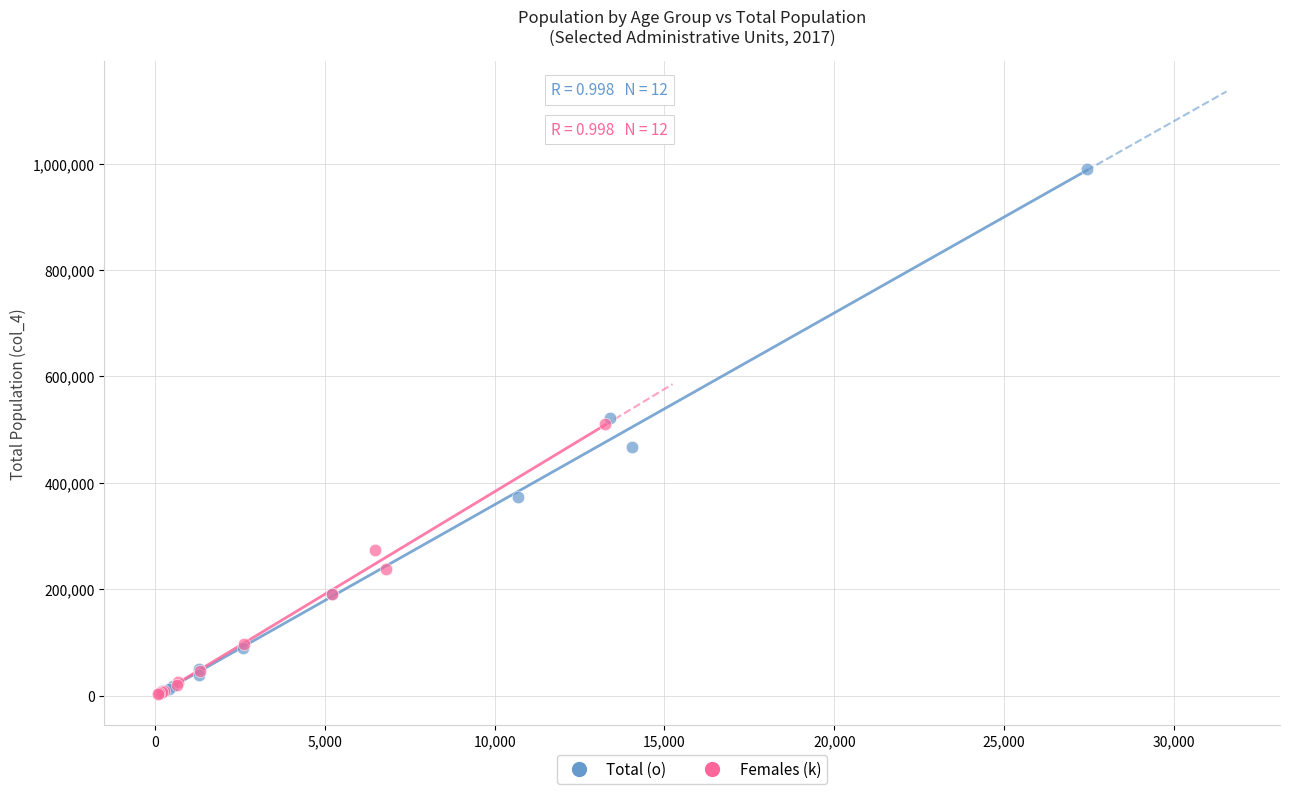

Which series has the widest spread of Y values?

Total (o)